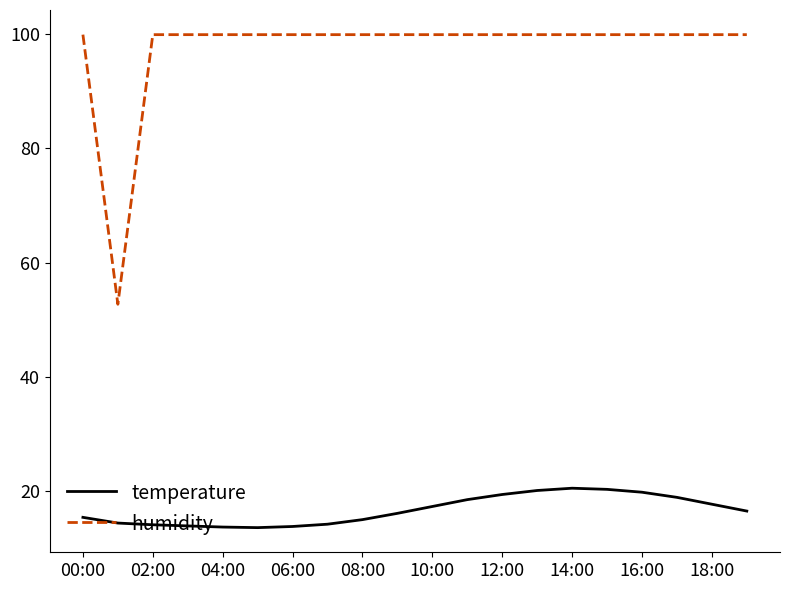

Which series has the widest spread of values?

humidity